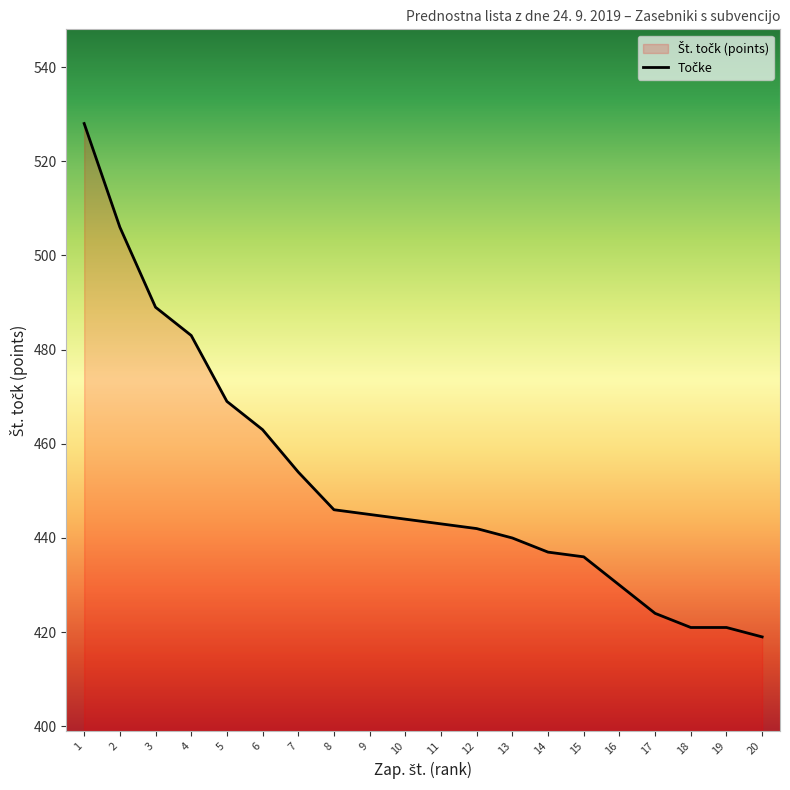

Does the chart display data point markers on the line(s)?

No